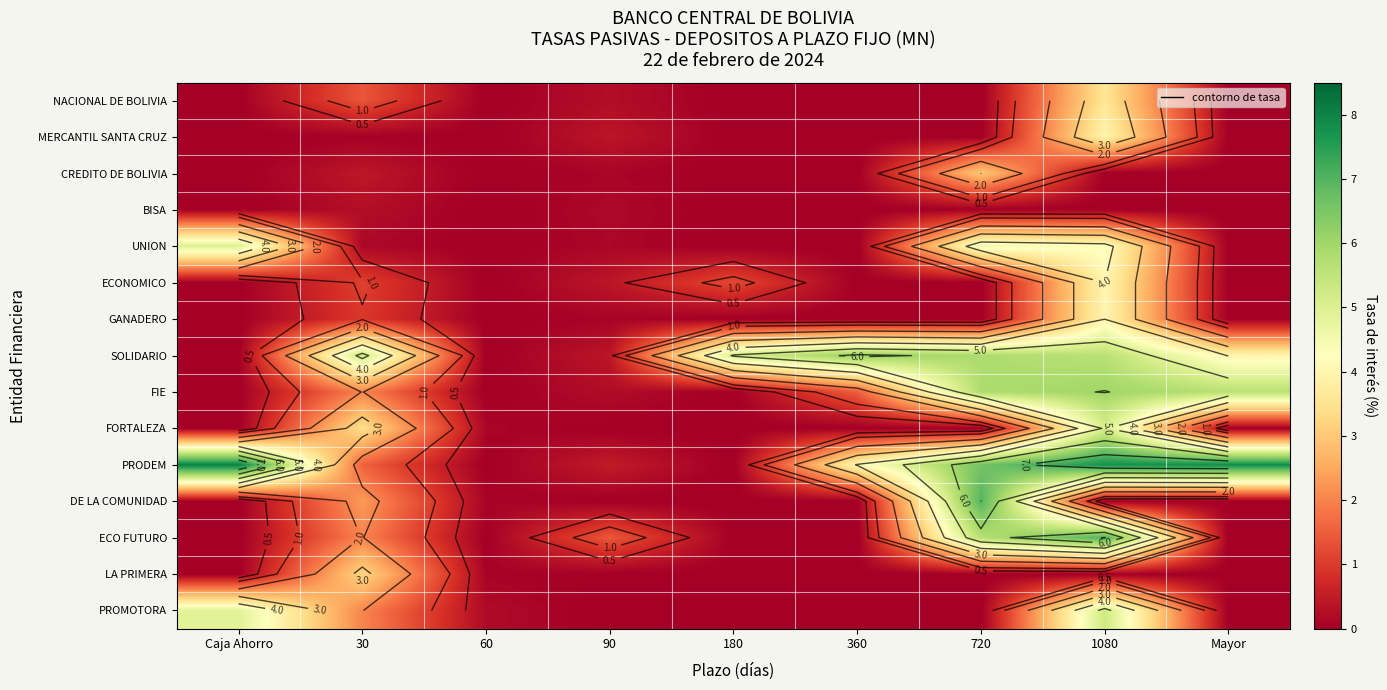

What is the average value of the ECO FUTURO series?

1.8